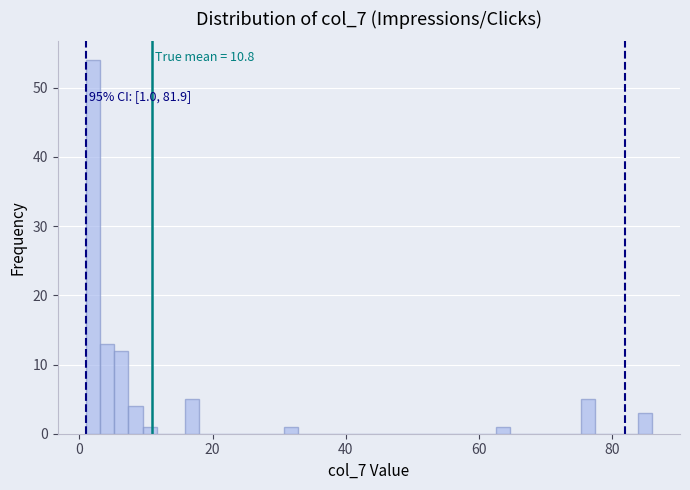

Read against the x-axis, roughly where is the centre of the tallest bar?

2